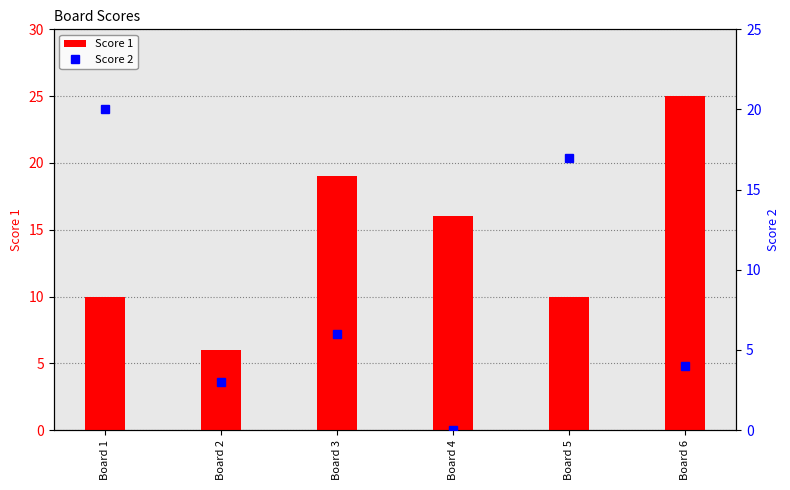

The value of Score 1 at Board 5 is 10. True or false?

True